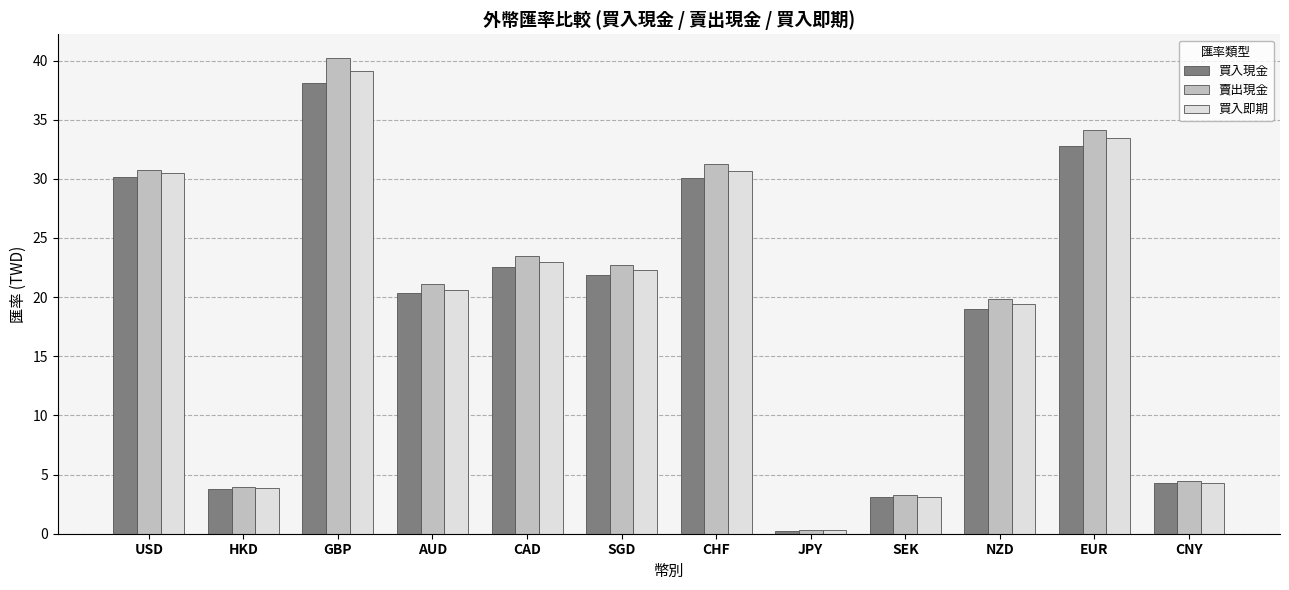

At which category does the chart reach its peak across all series?

GBP